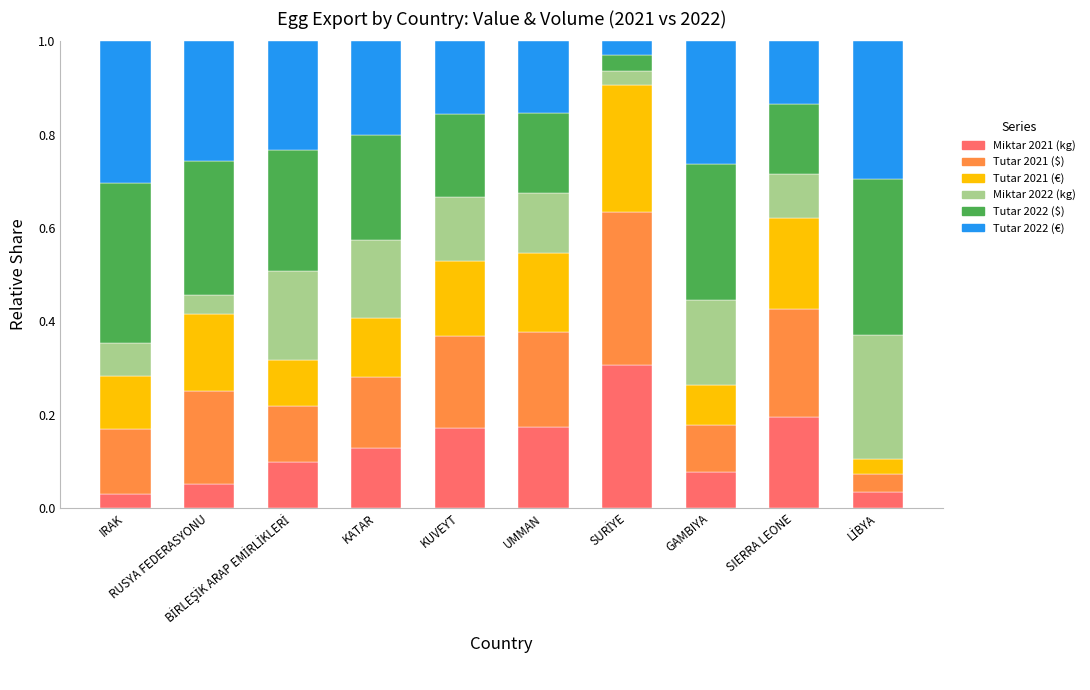

How many Tutar 2021 (€) values are between 0 and 1?

10